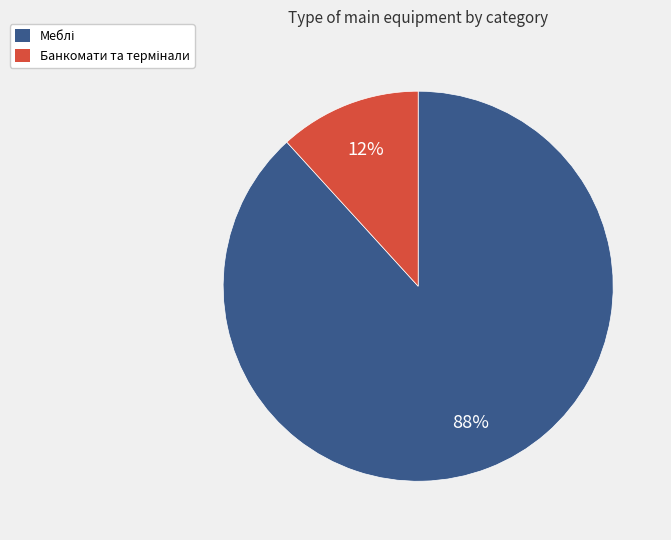

Is there a majority slice in this chart?

Yes